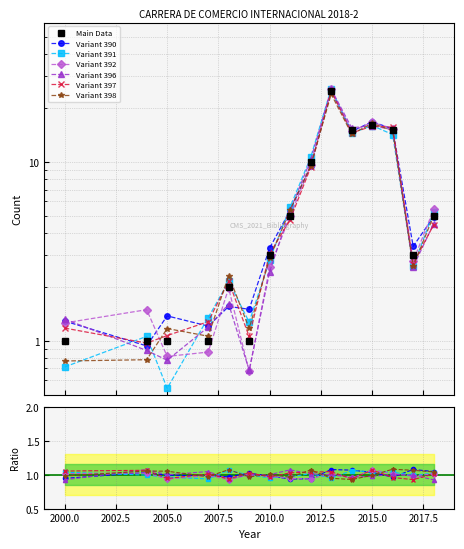

At which category does the data reach its first local peak?

2008